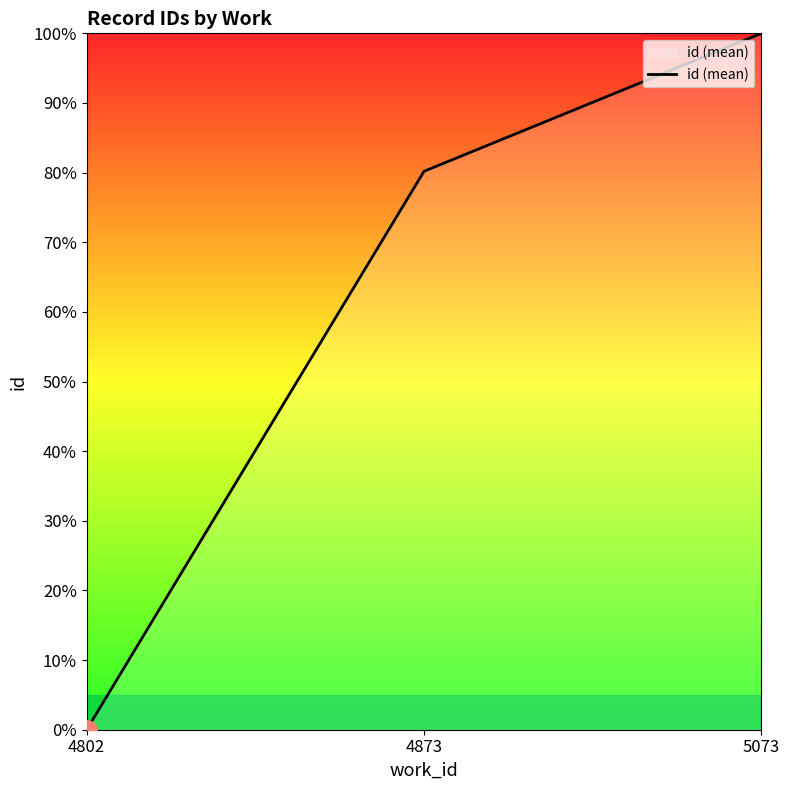

Rank the categories by value from highest to lowest.

5073, 4873, 4802